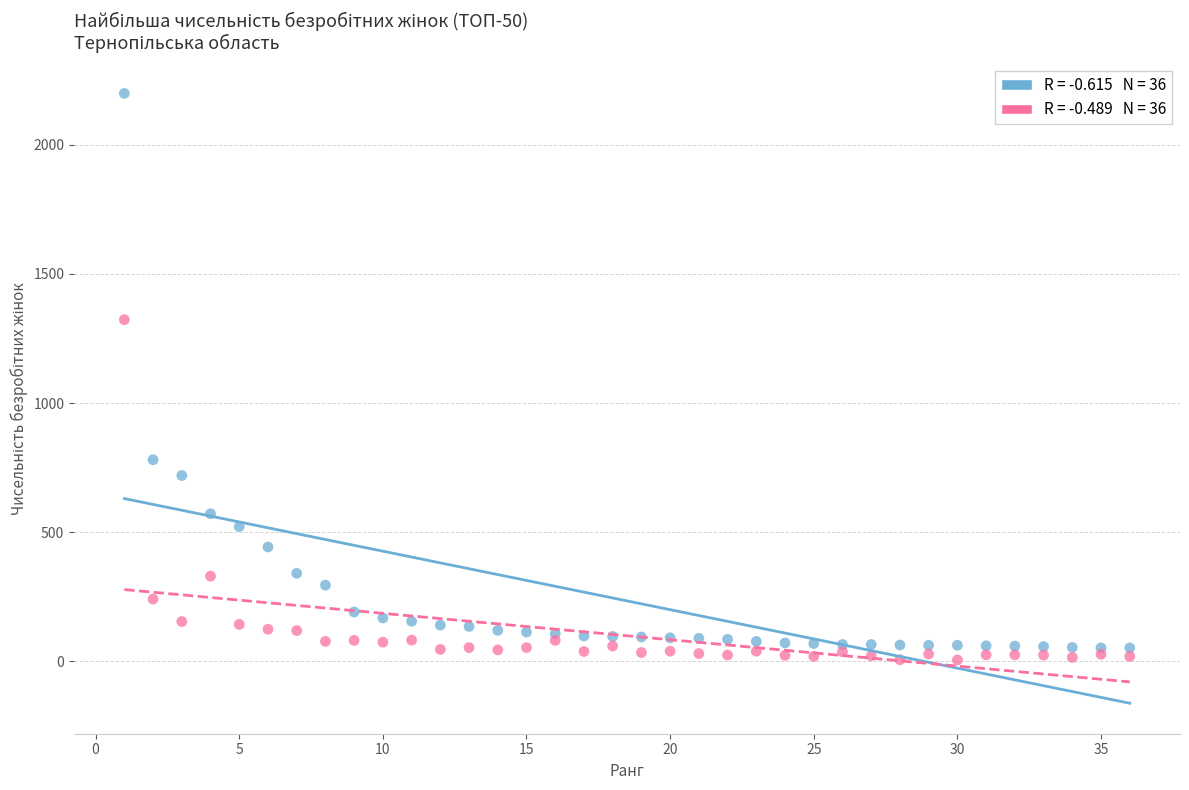

Across all series, what Y value is closest to 1102?

1323